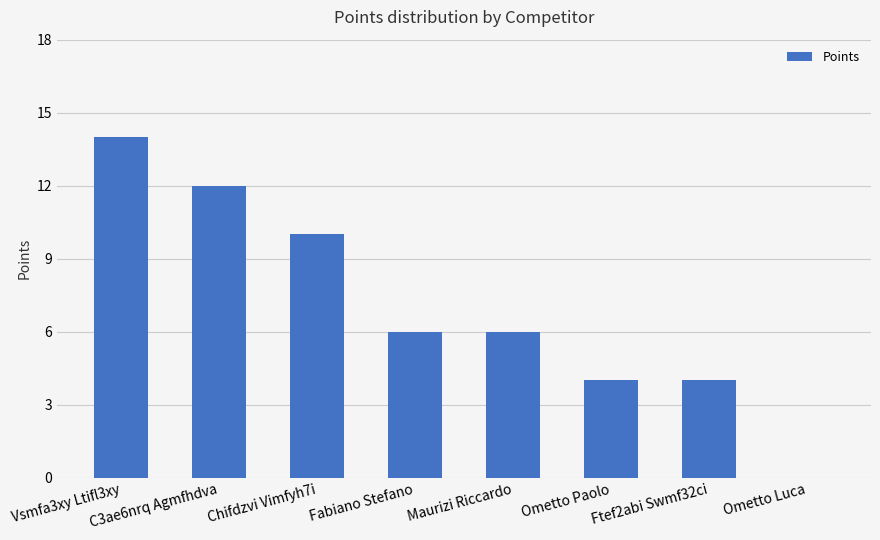

The value at Chifdzvi Vimfyh7i is 14. True or false?

False